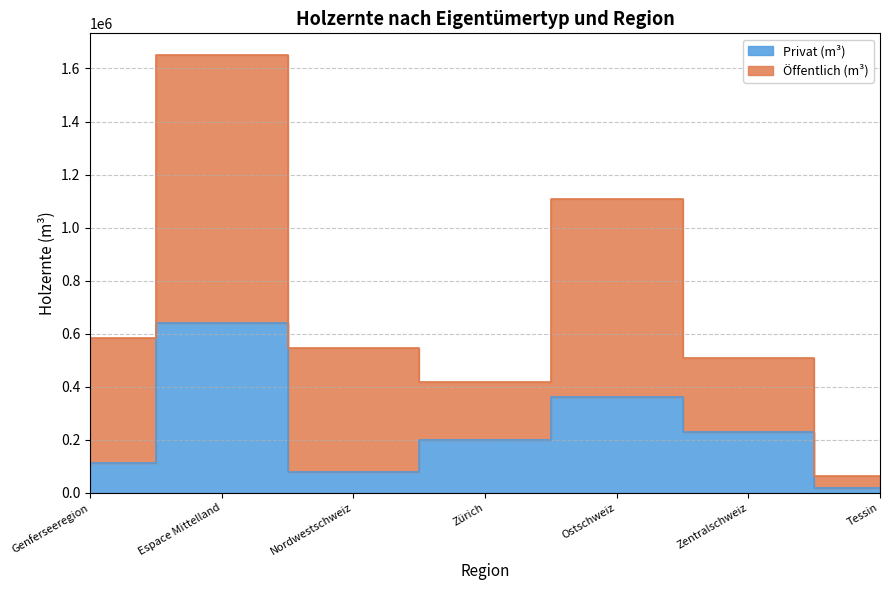

What position from the left is Tessin?

7